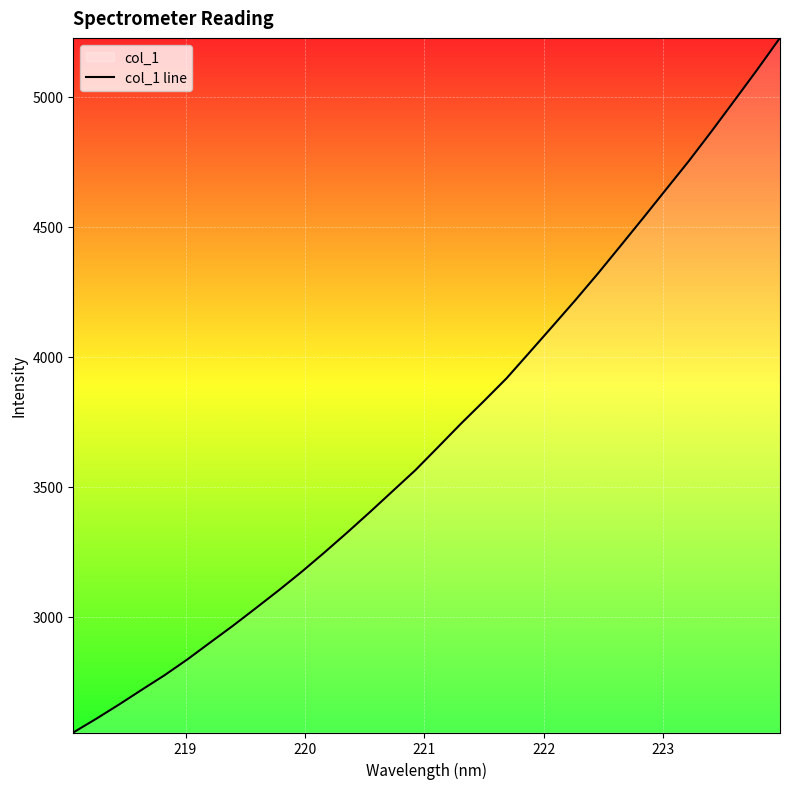

What is the minimum value shown in the chart?

2555.3